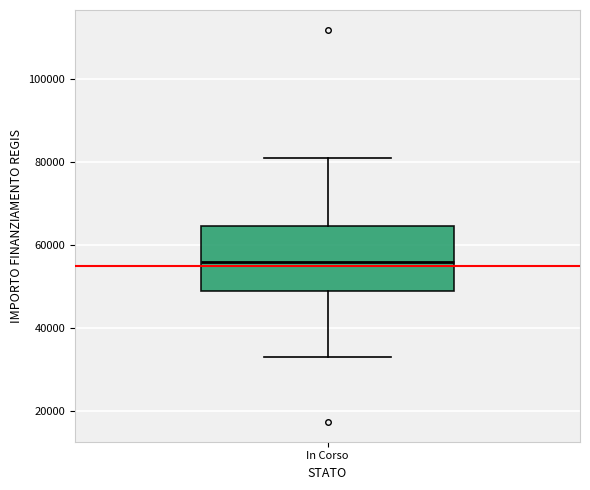

Read this box plot against the y-axis: the position of the median line, the range covered by the box, and the ends of both whiskers. The values are not printed on the chart, so give them approximately, as read against the axis.

median 56000, box 50000 to 64000, whiskers 32000 to 80000